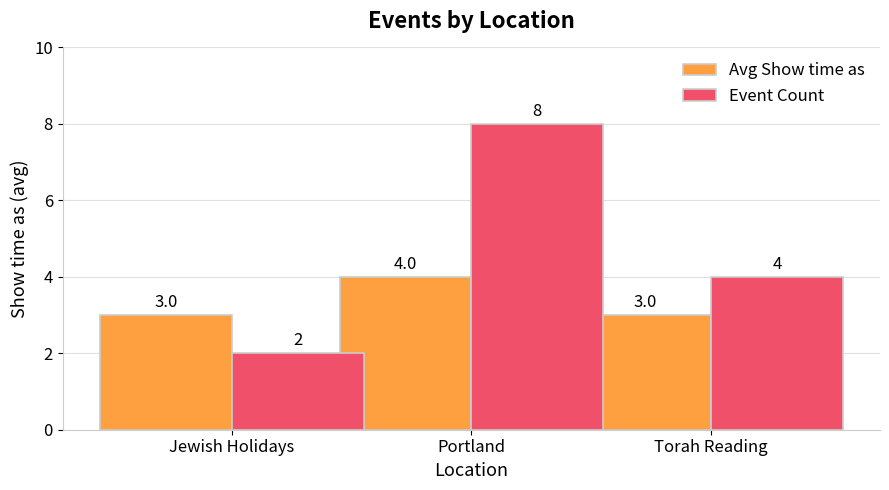

What is the label of the 3rd bar from the left?

Torah Reading